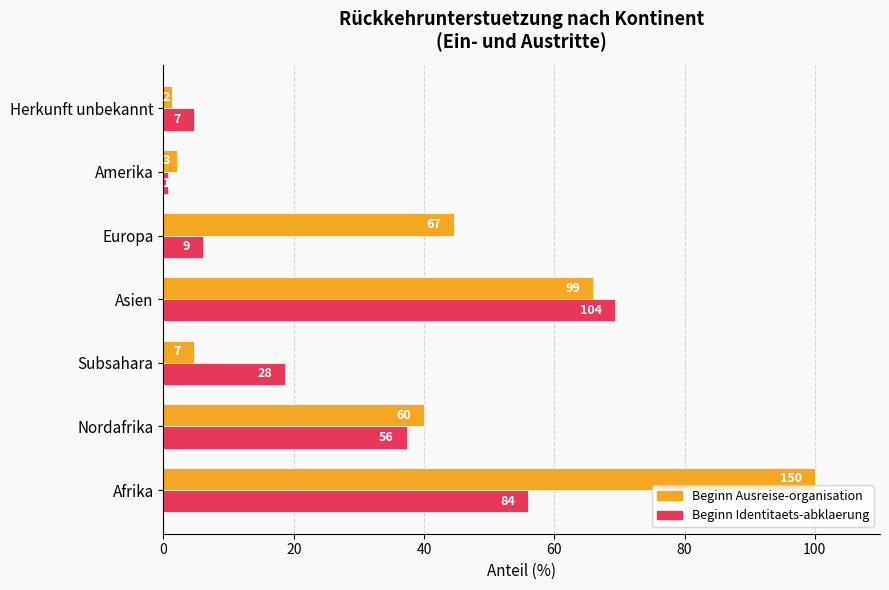

What are all the series names shown in the legend?

Beginn Ausreise-organisation, Beginn Identitaets-abklaerung